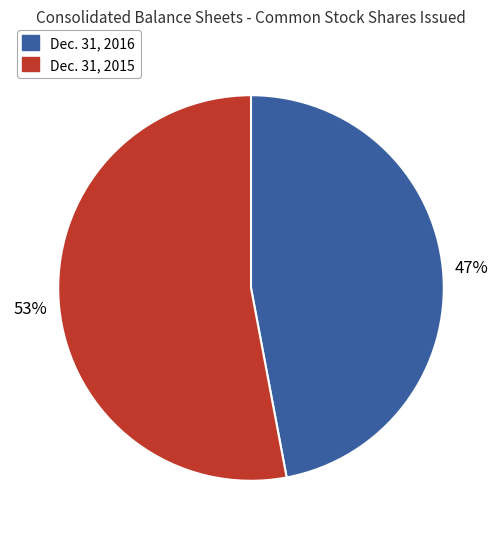

How many slices are in this pie chart?

2